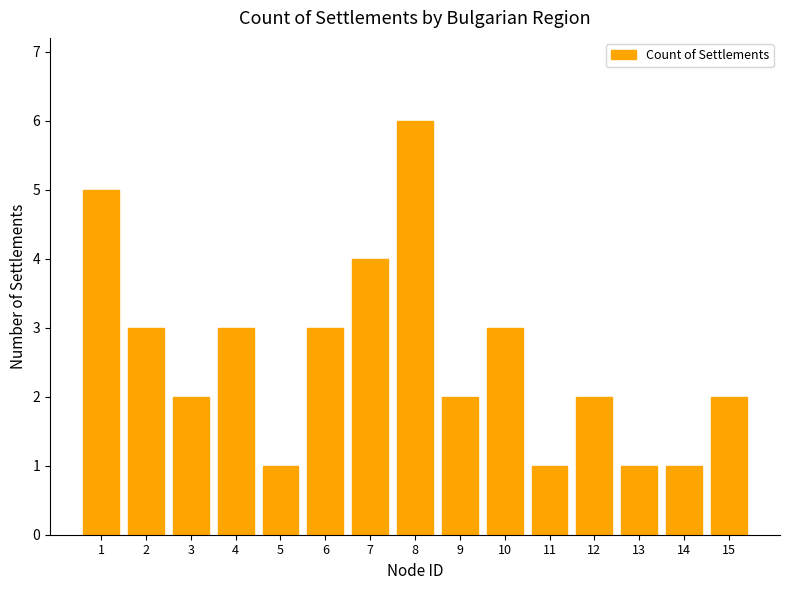

Is it true that the value at 5 is 1?

True